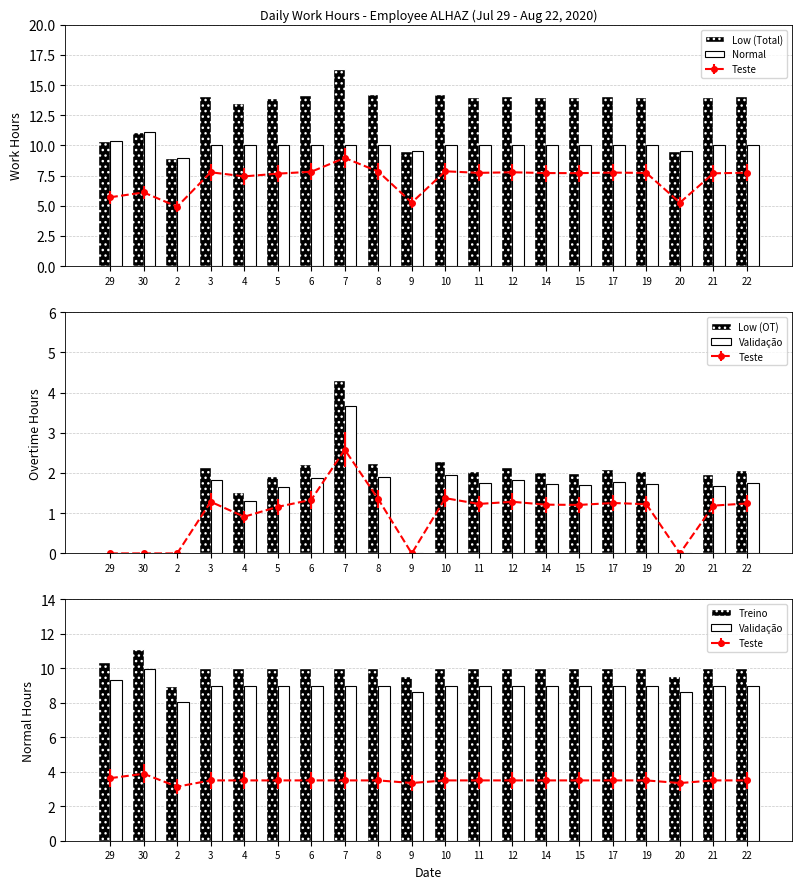

Which series changed the most between 9 and 15?

Low (Total)